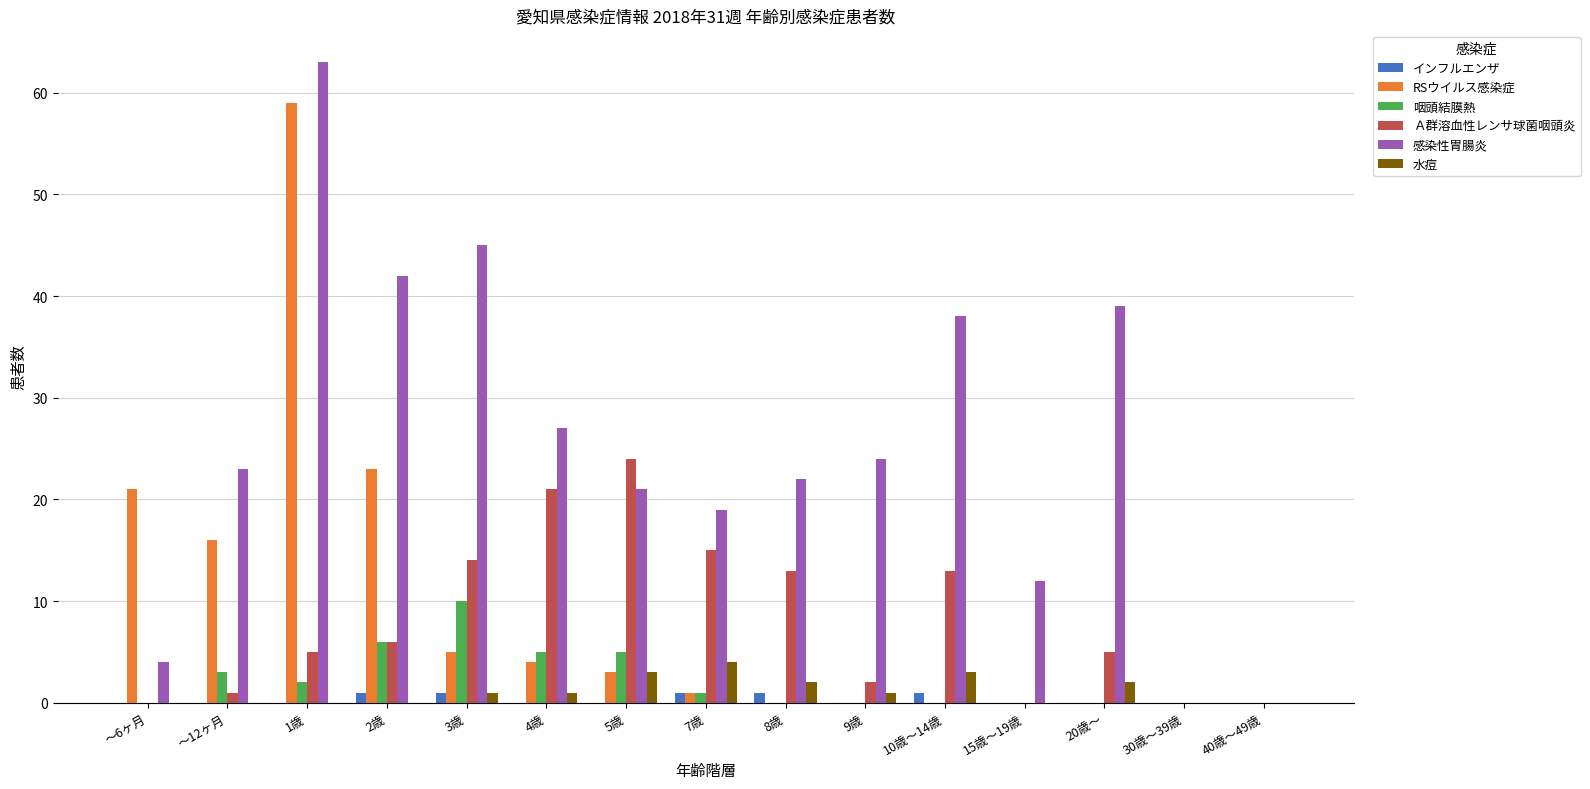

How many data points does each series have?

15